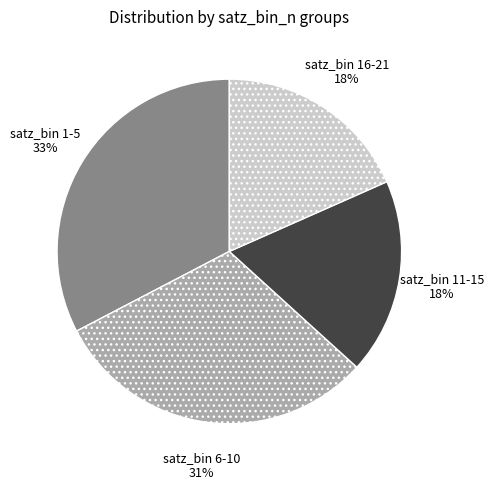

To the nearest percent, what is the average slice percentage?

25%